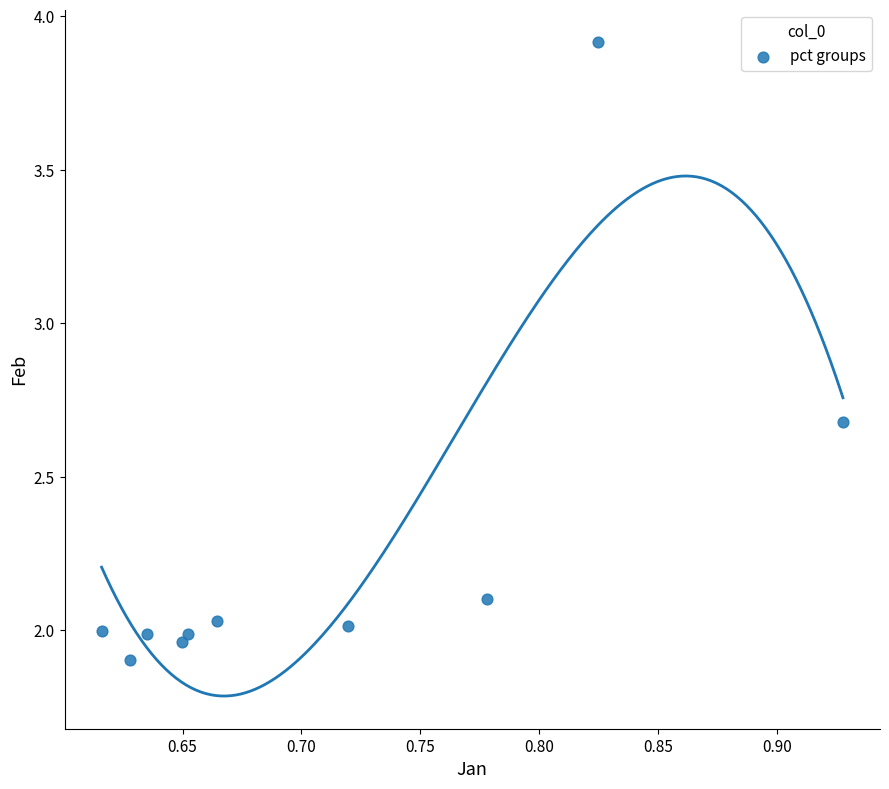

What is the average X value?

0.7